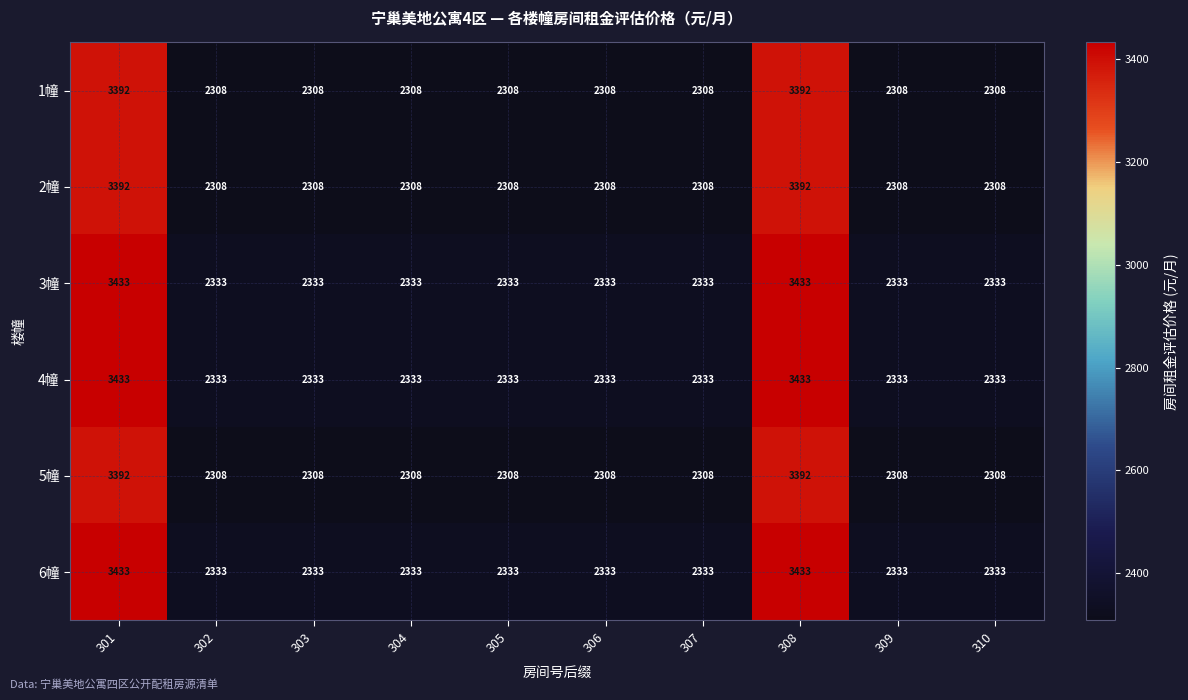

What is the approximate value of 1幢 at 308?

3392